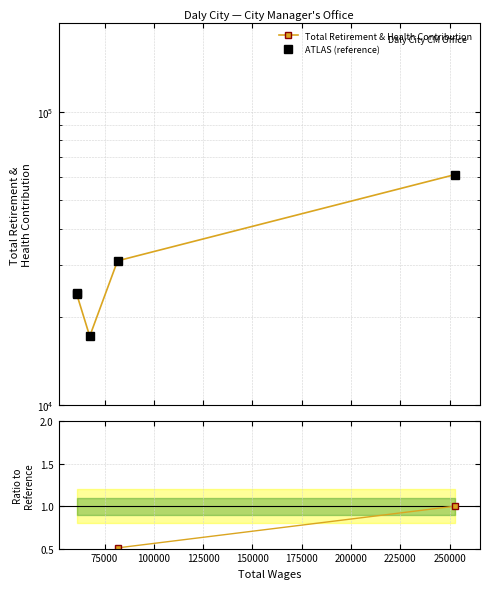

How many data points in ATLAS (reference) are less than 24122?

2